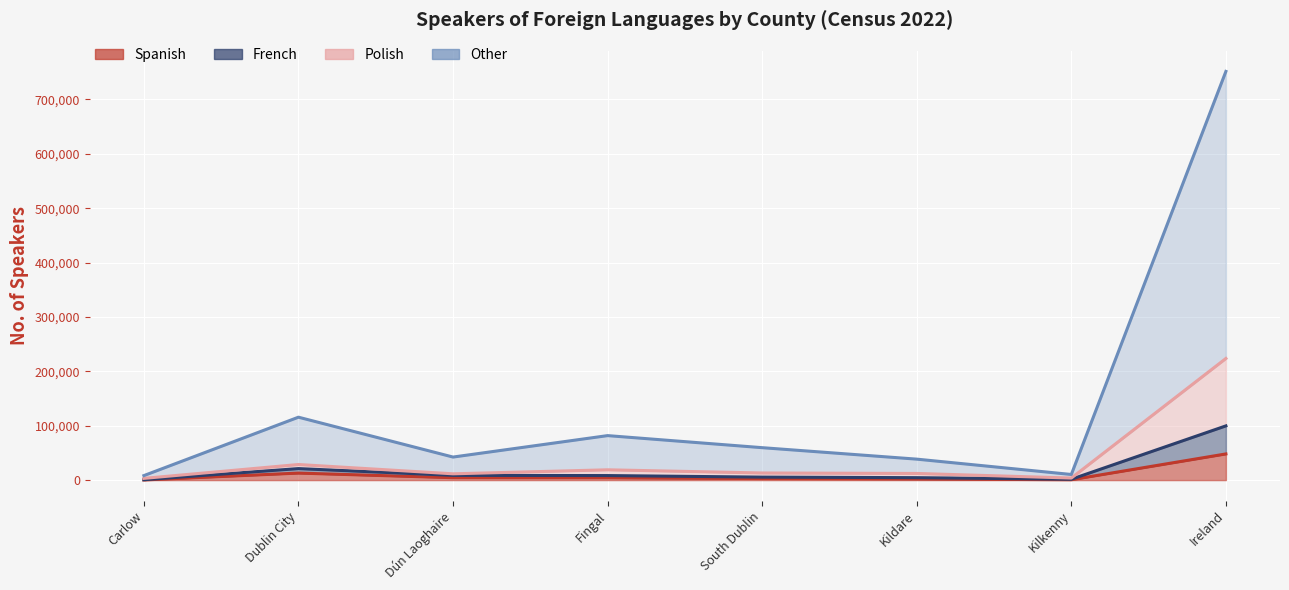

At which category is the sum across all series the highest?

Ireland